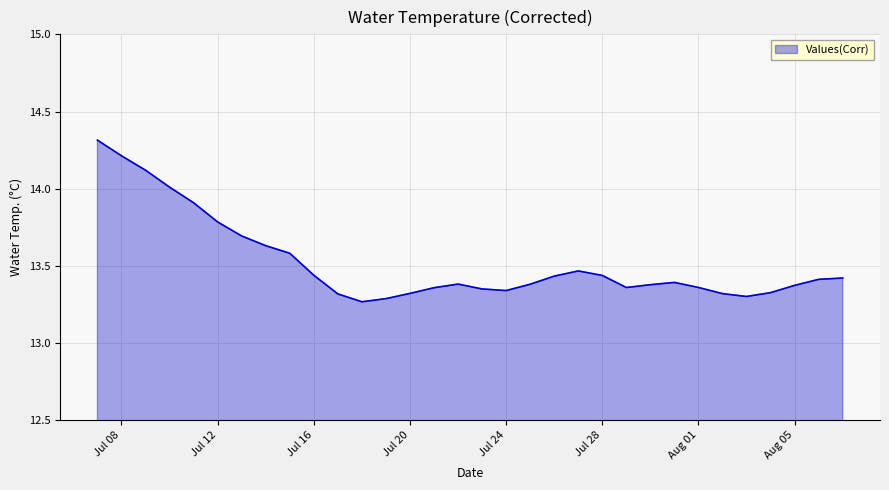

Count the number of data series in this chart.

1